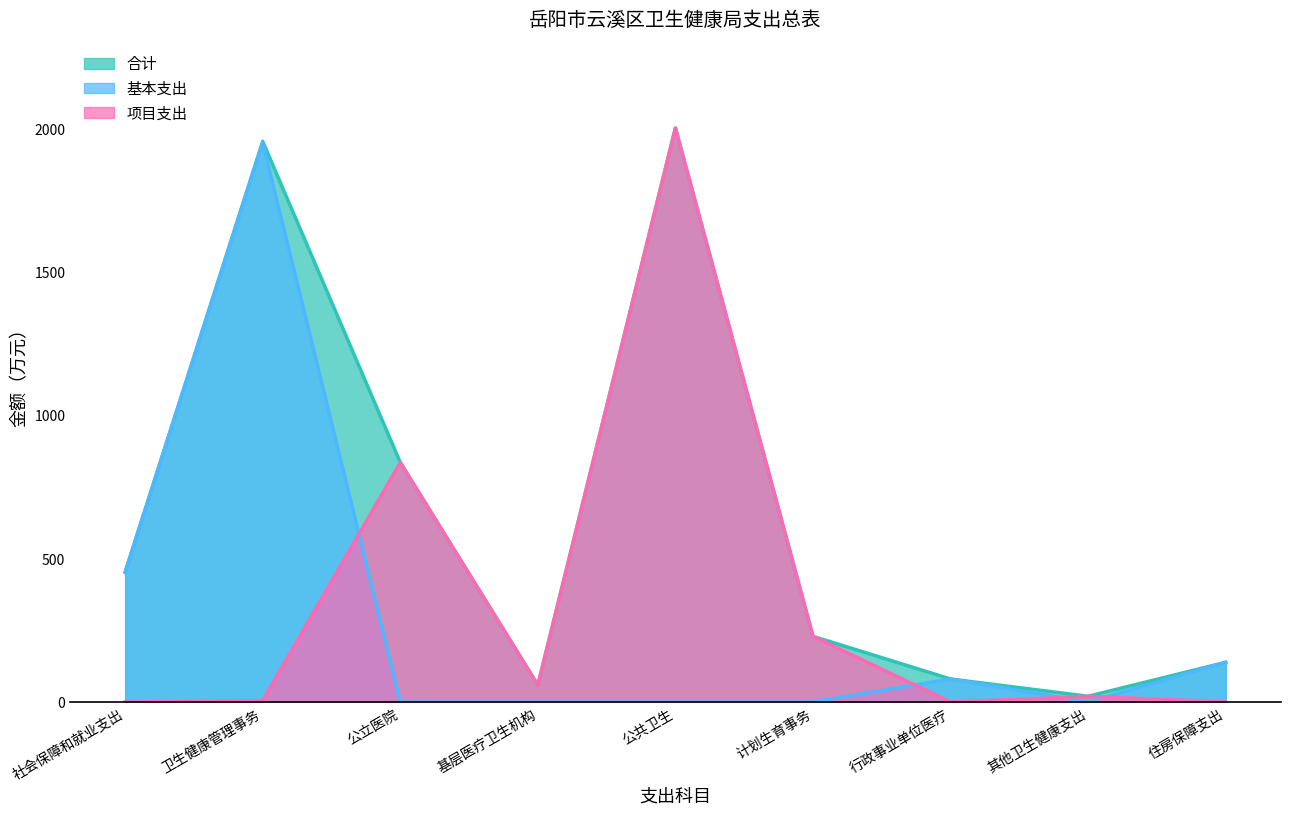

The value of 项目支出 at 行政事业单位医疗 is 1355.2. True or false?

False